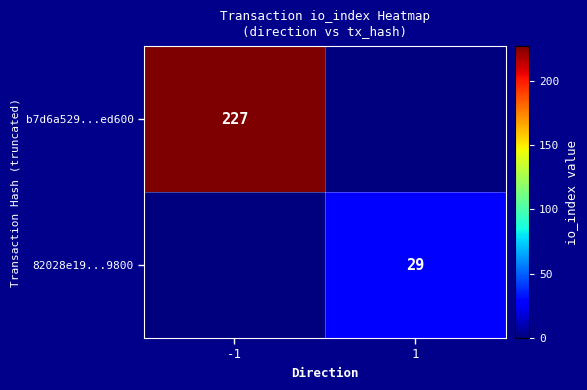

Is it true that 82028e19...9800 equals 17 at 1?

False